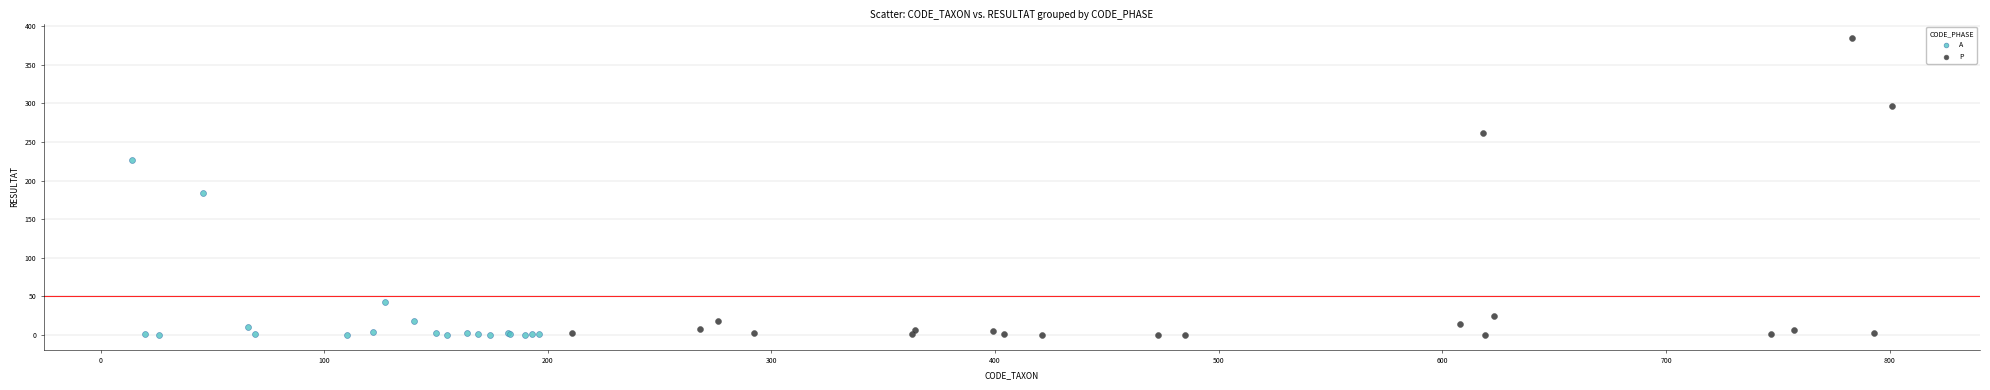

What are all the series names shown in the legend?

A, P